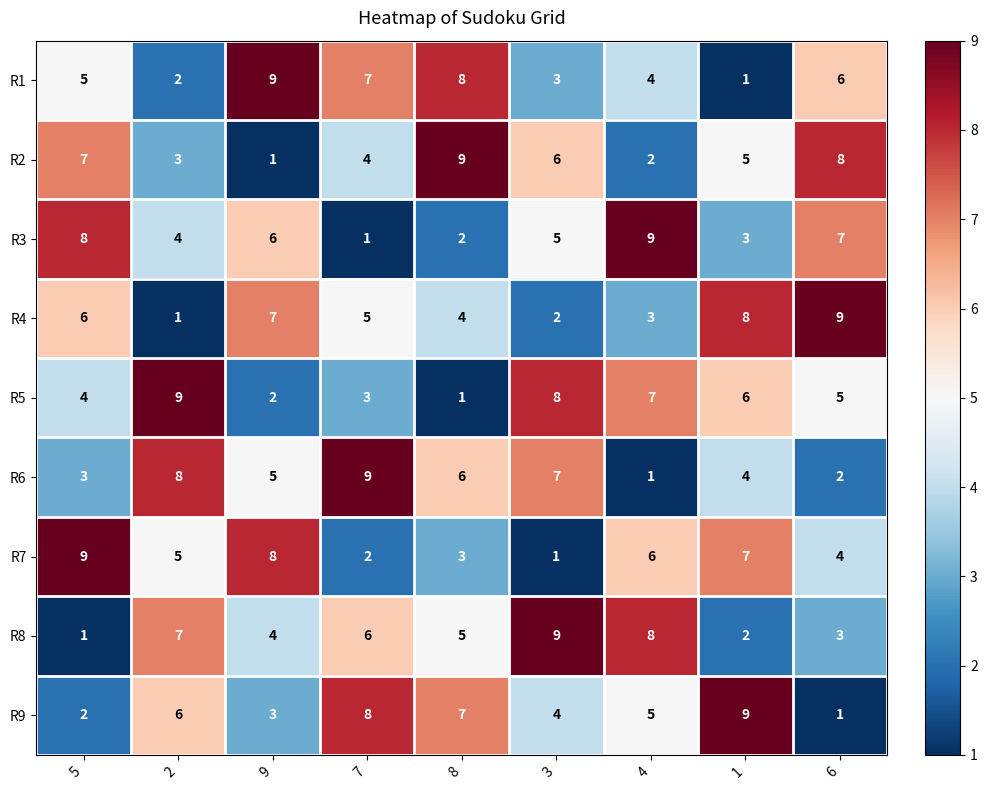

Where does the R3 series first go above 5?

5